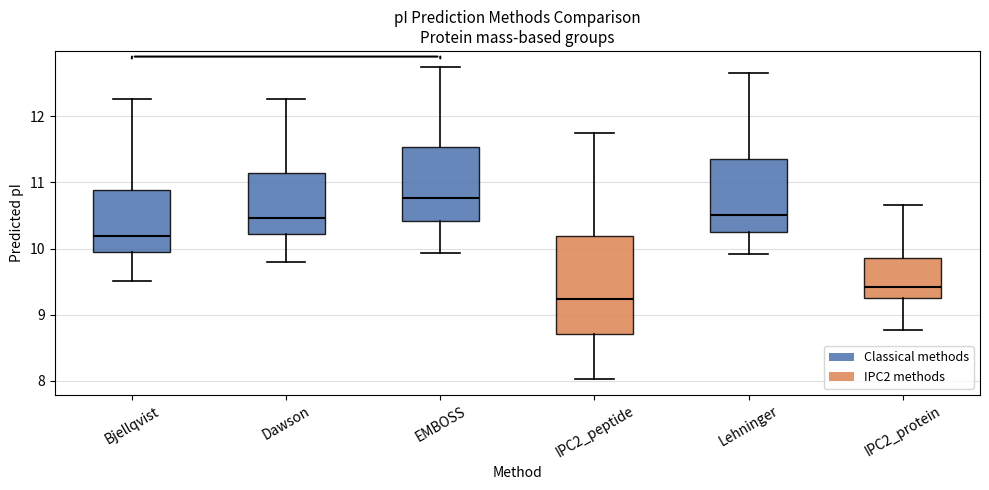

Which box is the tallest, from its lower edge to its upper edge?

IPC2_peptide